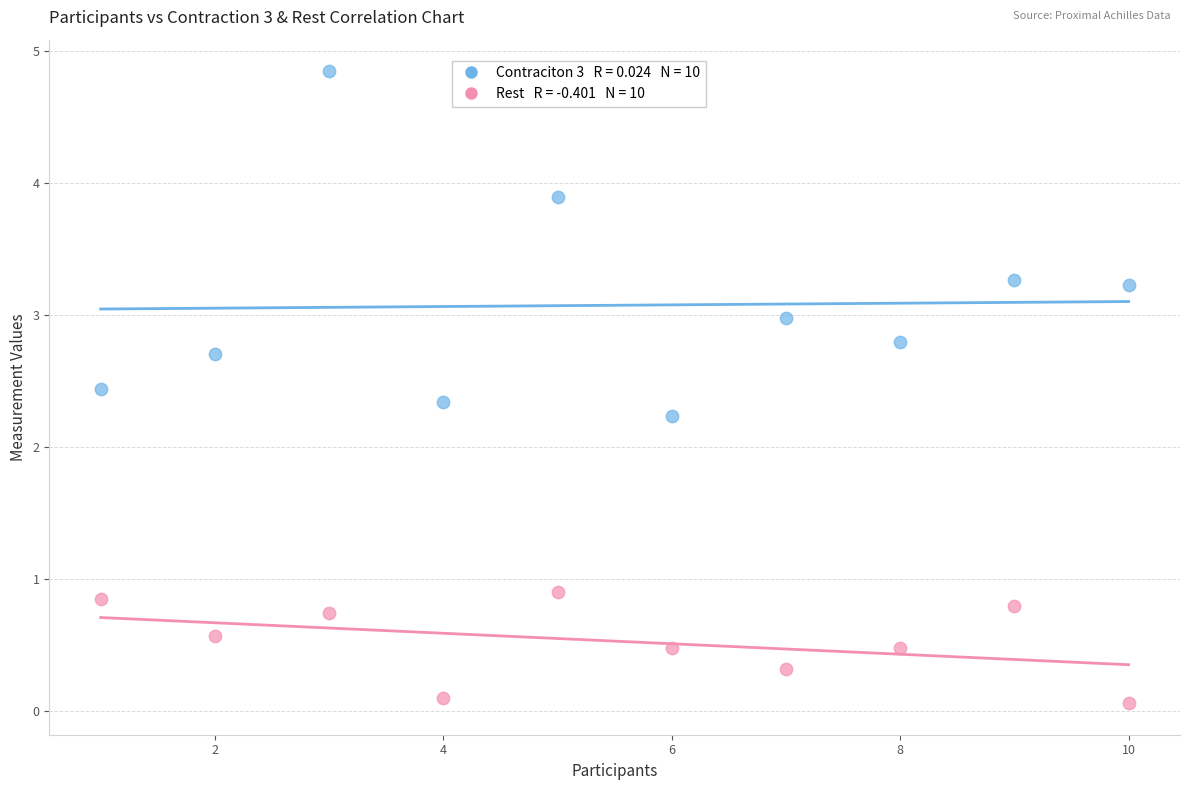

Across all data points, what is the range of X values (max minus min)?

9.0